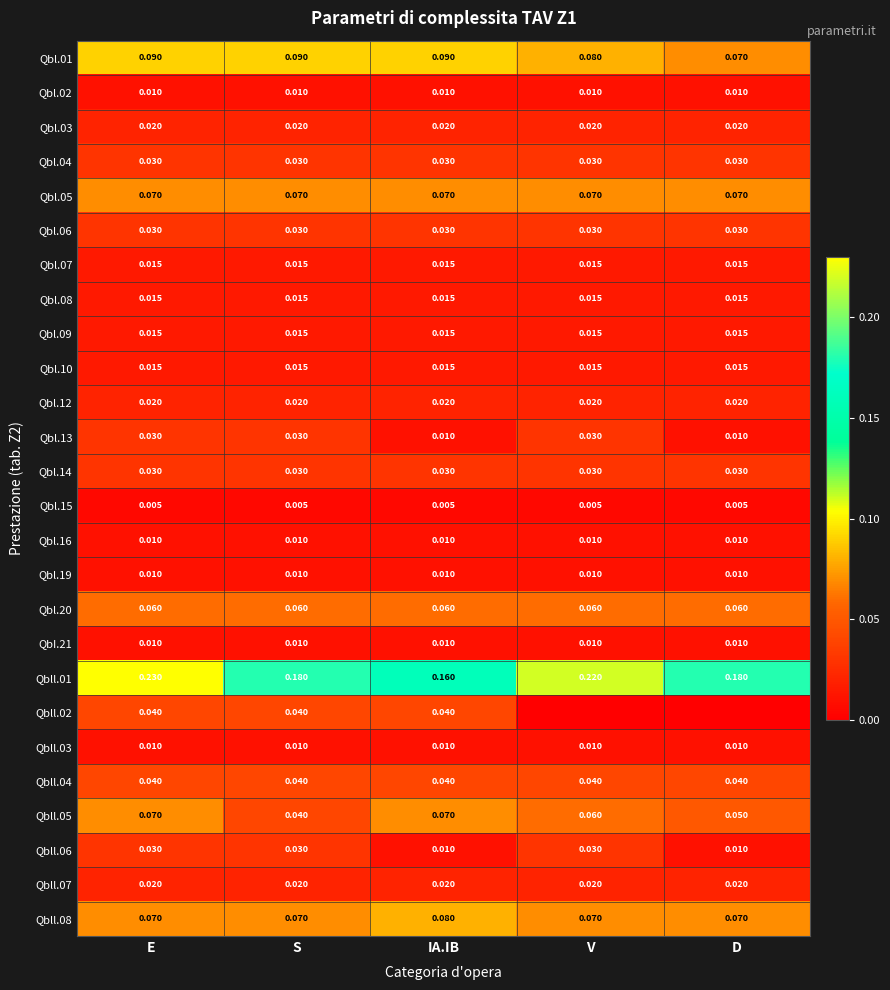

Is the value of Qbll.02 at IA.IB greater than the value of Qbl.15 at S?

Yes